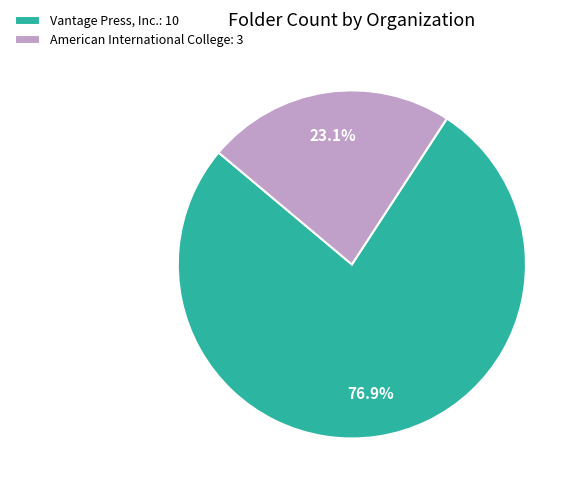

What is the ratio of the value at American International College to the value at Vantage Press, Inc.?

0.3